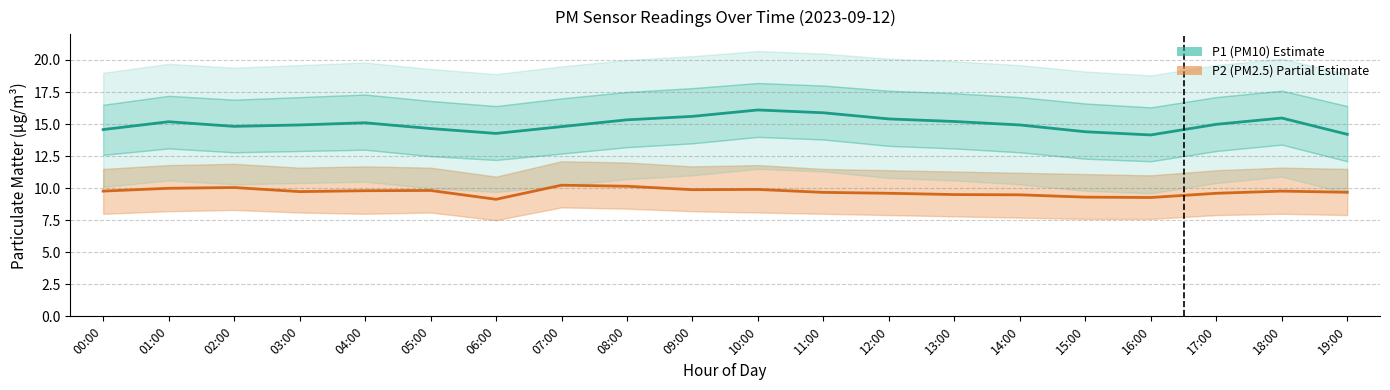

Reading left to right, list all the values displayed in this chart.

P1 (PM10): 14.6	15.2	14.8	14.9	15.1	14.7	14.3	14.8	15.3	15.6	16.1	15.9	15.4	15.2	14.9	14.4	14.2	15.0	15.5	14.2
P2 (PM2.5): 9.8	10.0	10.1	9.7	9.8	9.8	9.1	10.2	10.2	9.9	9.9	9.7	9.6	9.5	9.5	9.3	9.3	9.6	9.8	9.7